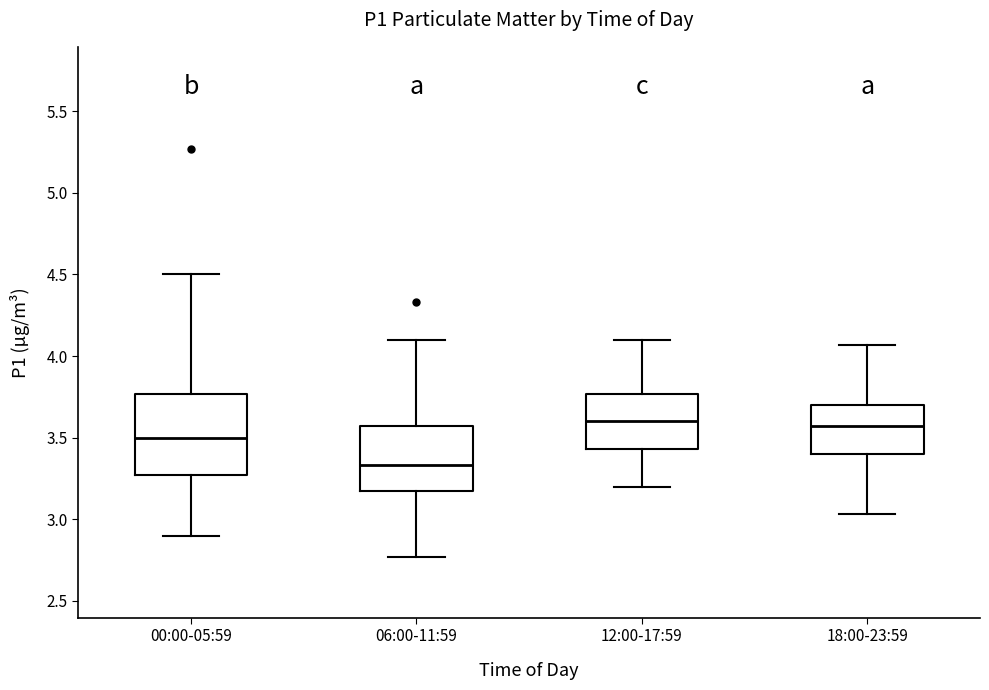

Reading left to right, read every box against the y-axis: the position of its median line, the range the box covers, and the ends of its whiskers. The values are not printed on the chart, so give them approximately, as read against the axis.

00:00-05:59: median 3.50, box 3.25 to 3.75, whiskers 2.90 to 4.50
06:00-11:59: median 3.35, box 3.15 to 3.55, whiskers 2.75 to 4.10
12:00-17:59: median 3.60, box 3.45 to 3.75, whiskers 3.20 to 4.10
18:00-23:59: median 3.55, box 3.40 to 3.70, whiskers 3.05 to 4.05